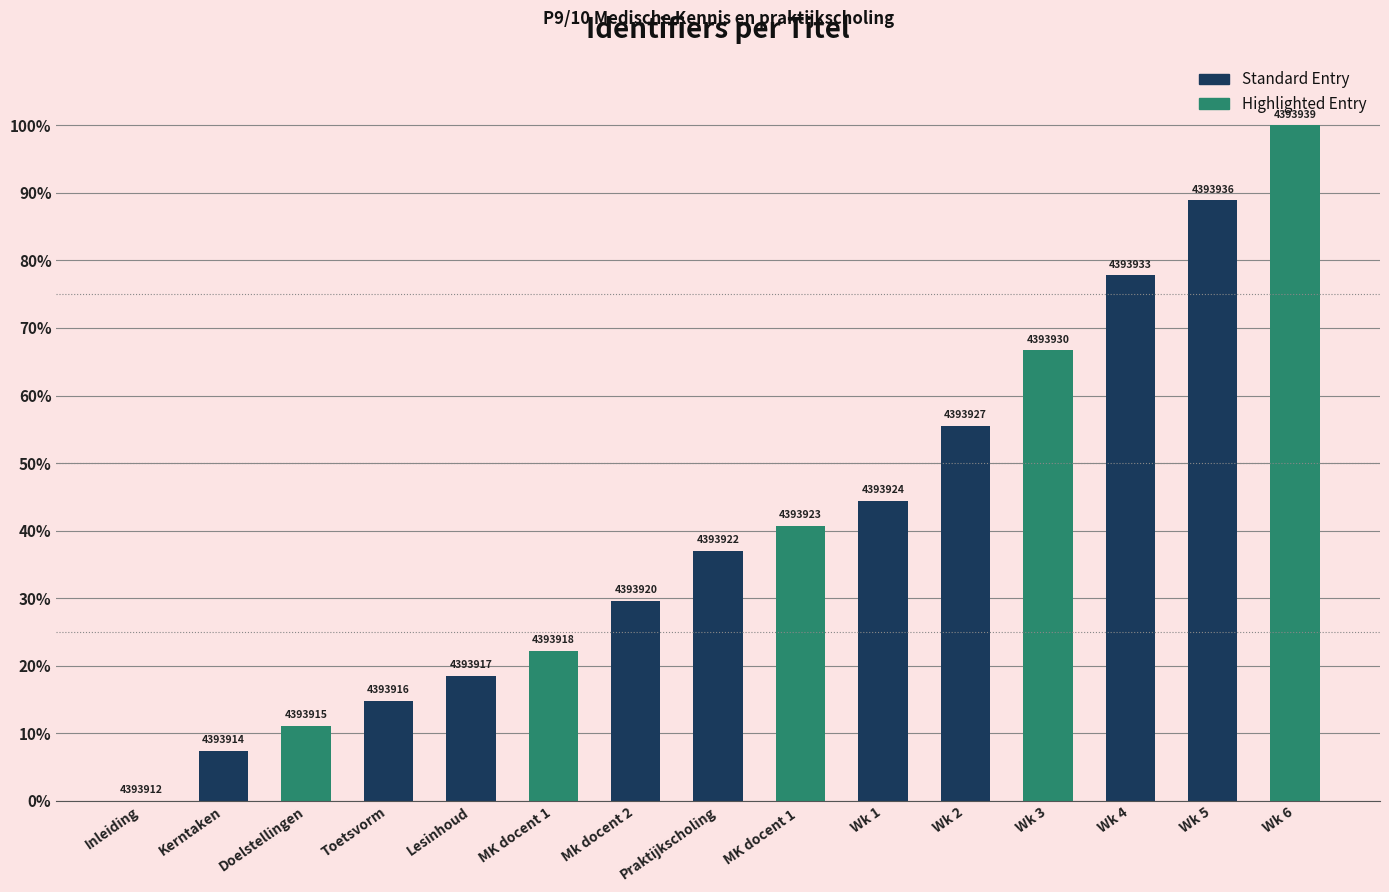

Is it true that the value at MK docent 1 is 15.4?

False